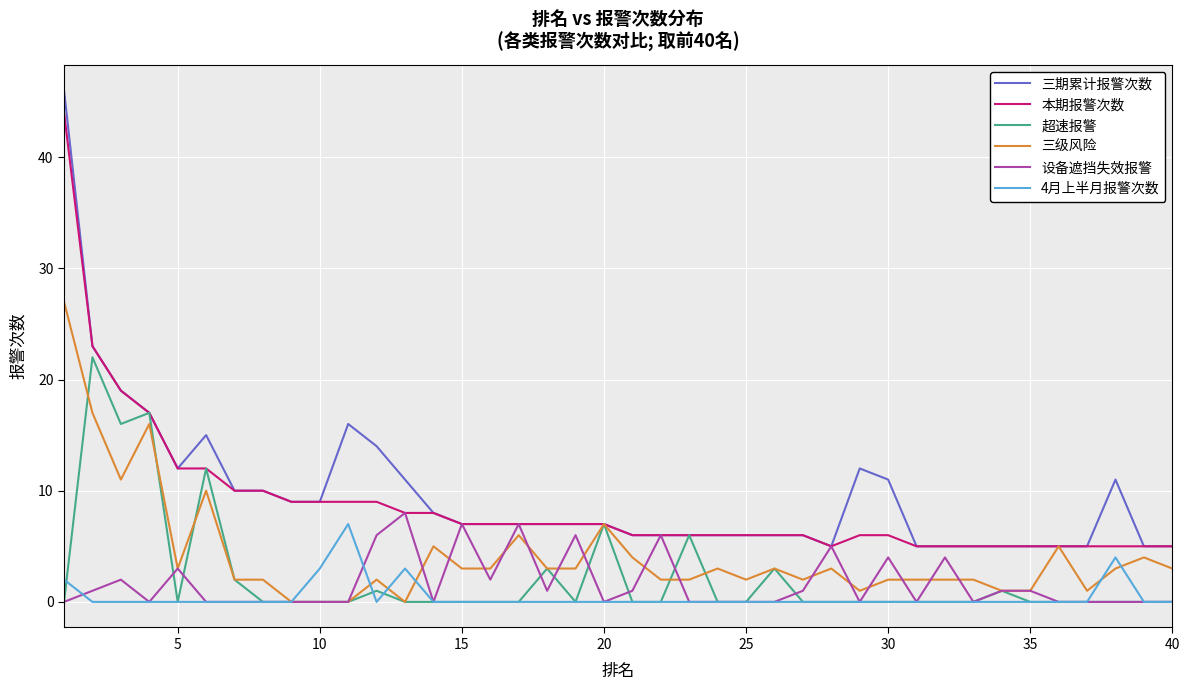

True or false: 三期累计报警次数 and 4月上半月报警次数 intersect in this chart.

False